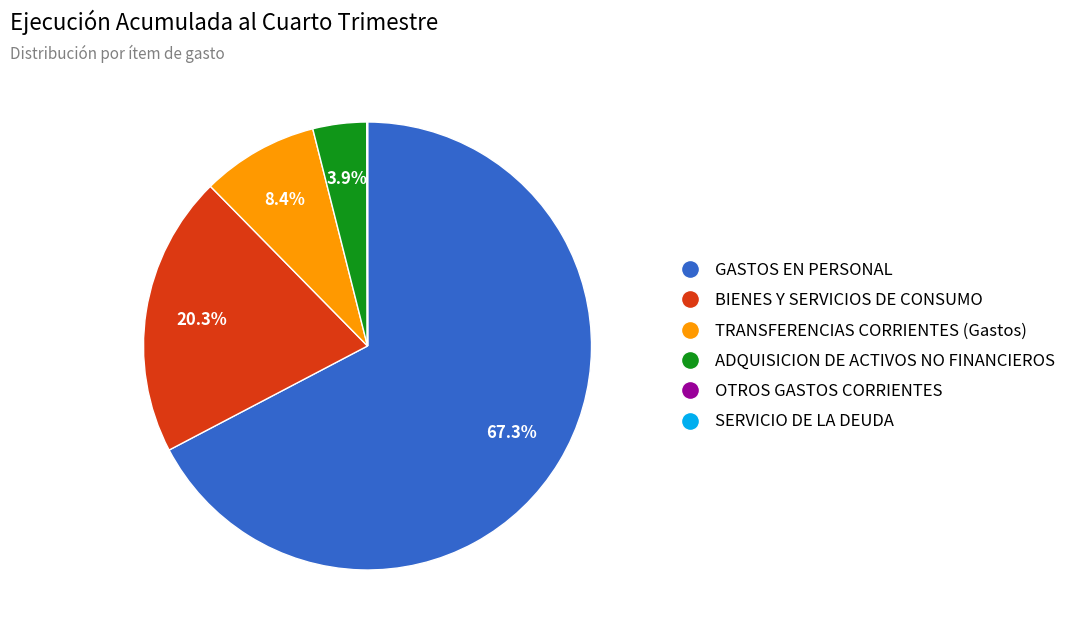

Which slice is the largest?

GASTOS EN PERSONAL